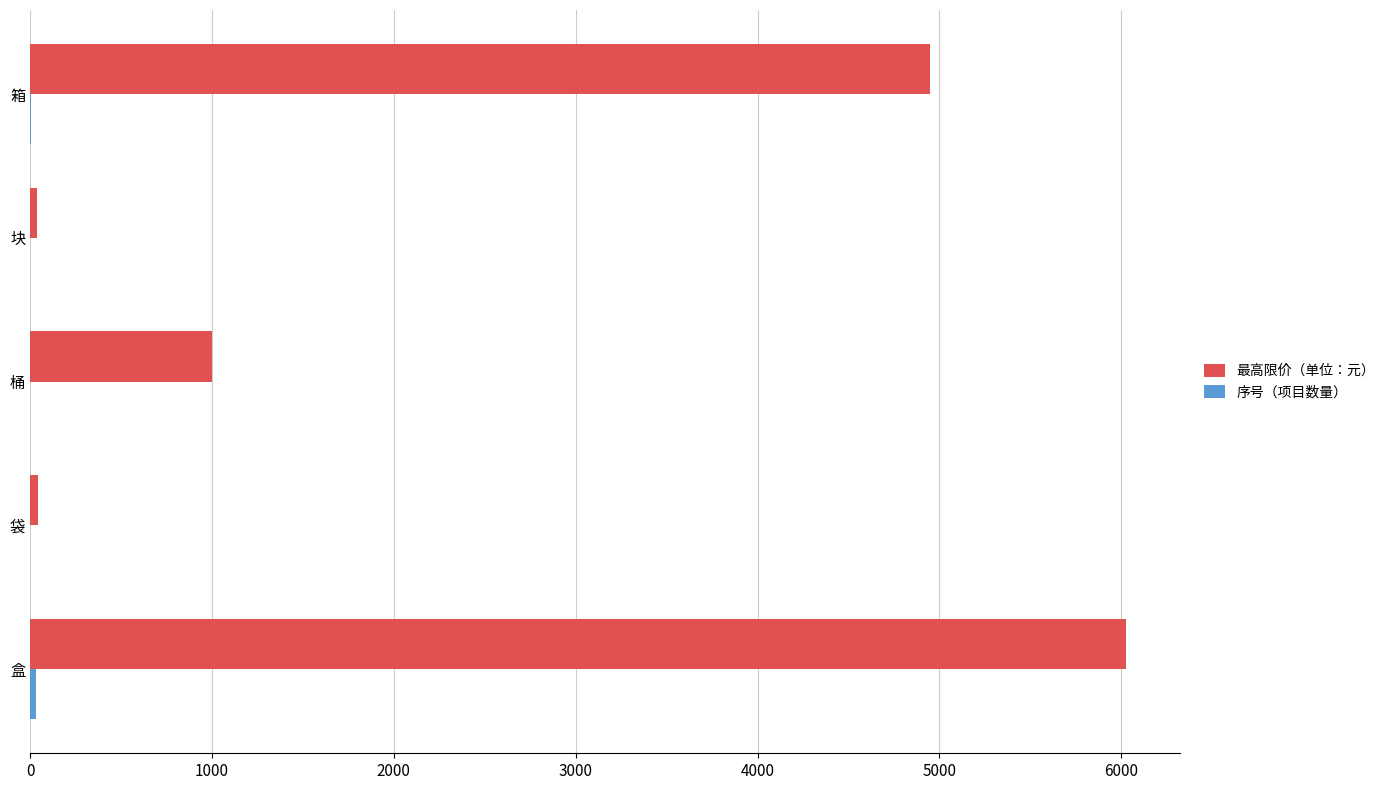

How many series are shown in this chart?

2